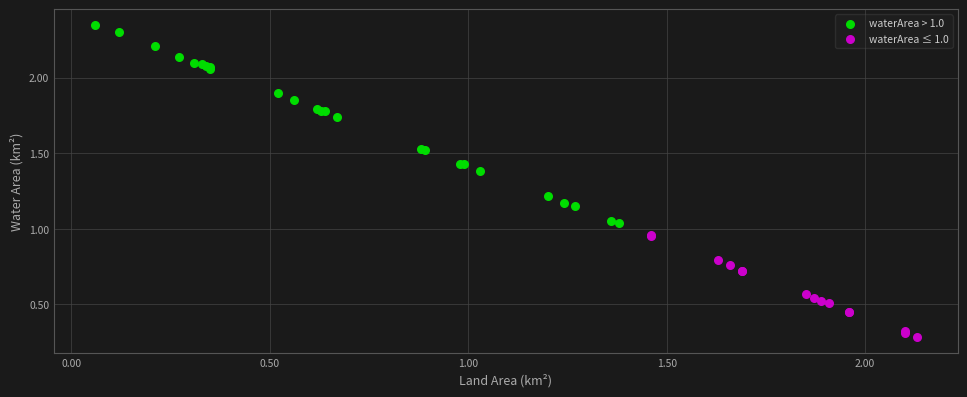

Which series has the widest spread of Y values?

waterArea > 1.0